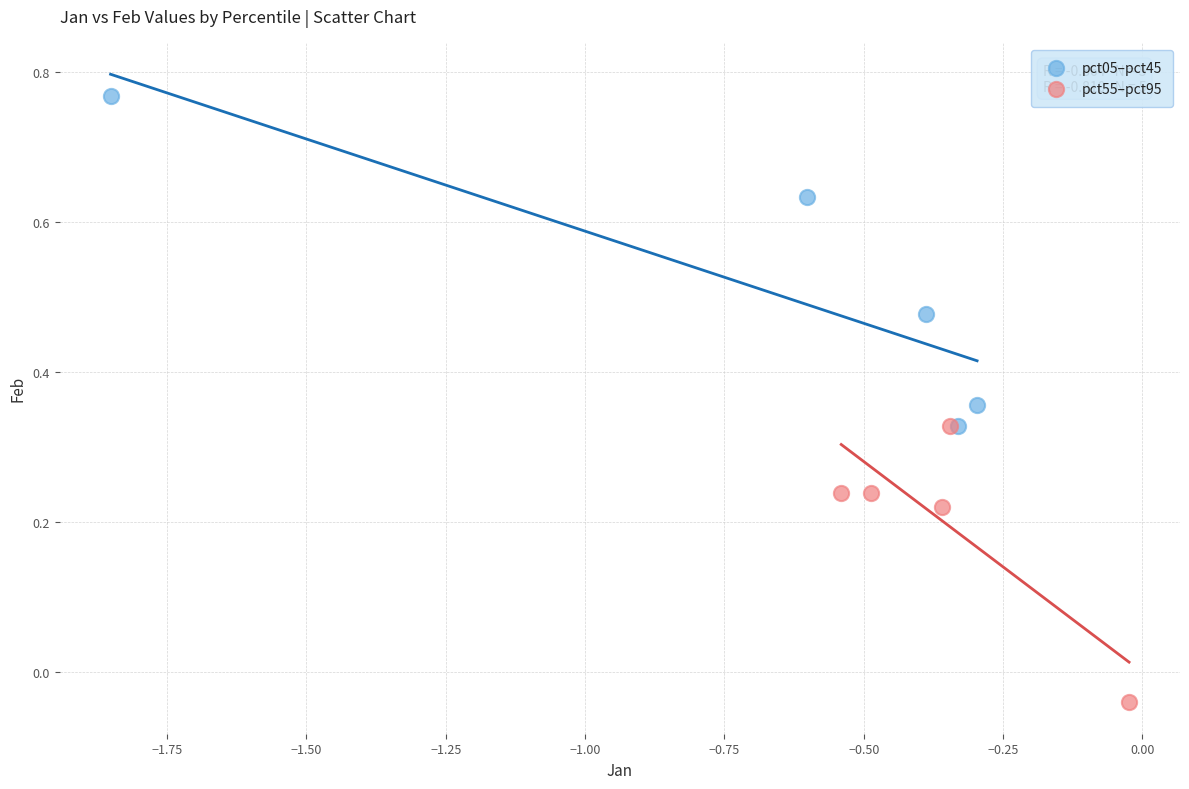

Which series reaches the minimum Y coordinate?

pct55–pct95